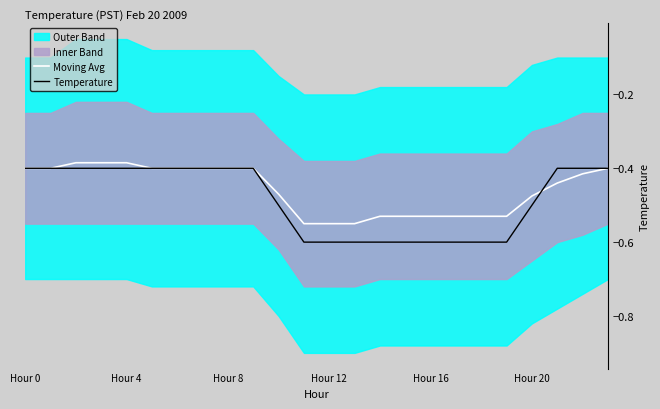

At 11, list the series in order from largest to smallest.

Moving Avg, Temperature